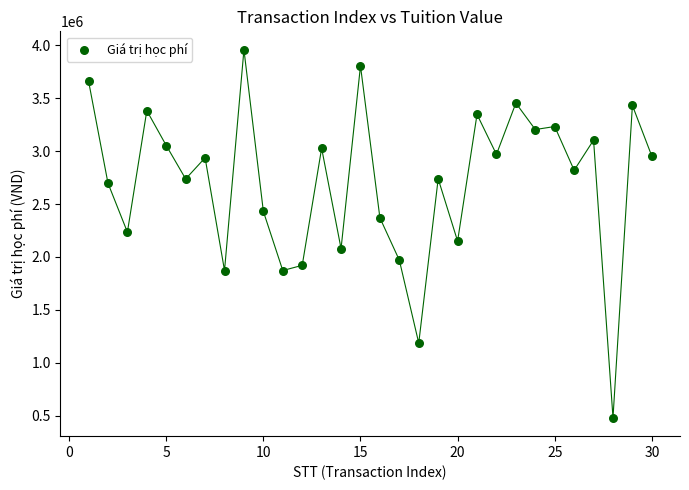

What is the range of X values (max minus min)?

29